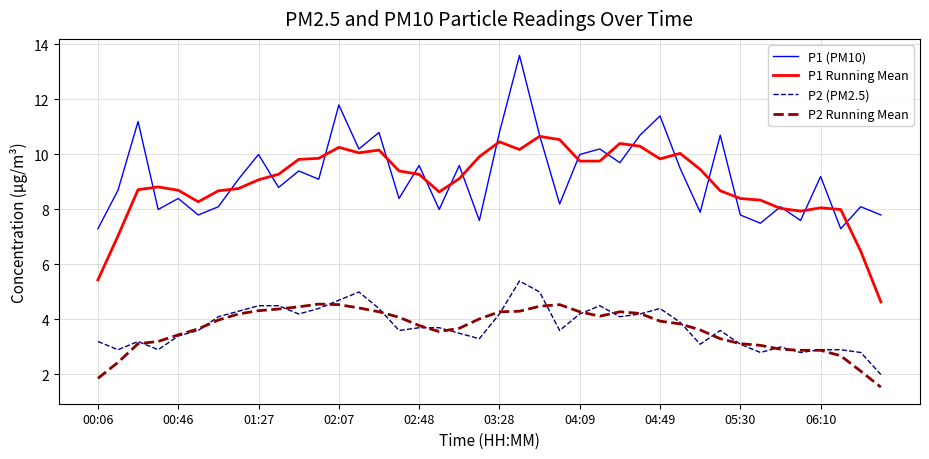

True or false: P1 Running Mean has more than 1 points higher than both neighbors.

True